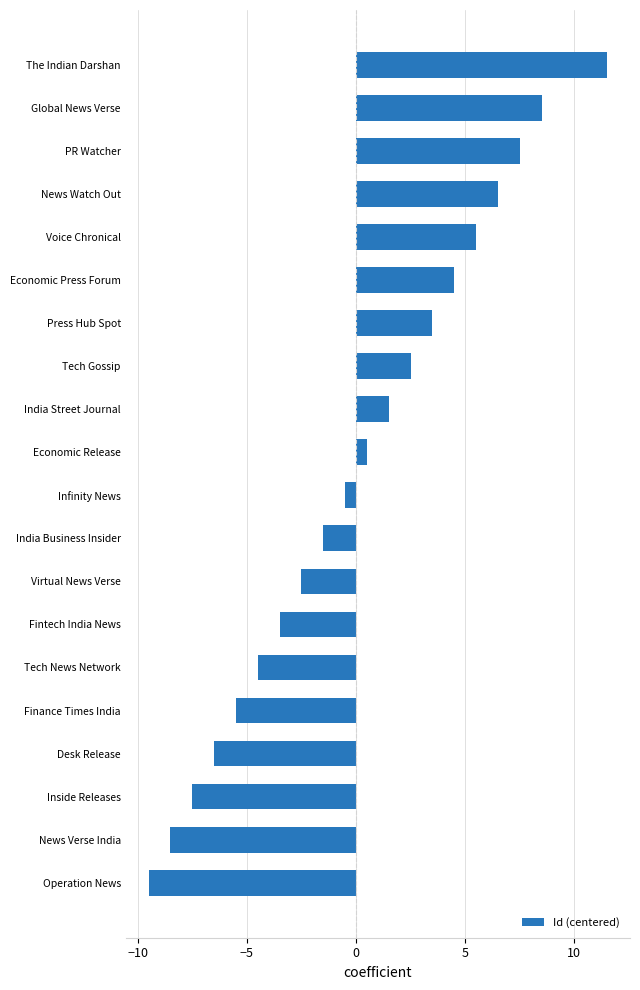

List the labels in order of value, smallest first.

Operation News, News Verse India, Inside Releases, Desk Release, Finance Times India, Tech News Network, Fintech India News, Virtual News Verse, India Business Insider, Infinity News, Economic Release, India Street Journal, Tech Gossip, Press Hub Spot, Economic Press Forum, Voice Chronical, News Watch Out, PR Watcher, Global News Verse, The Indian Darshan